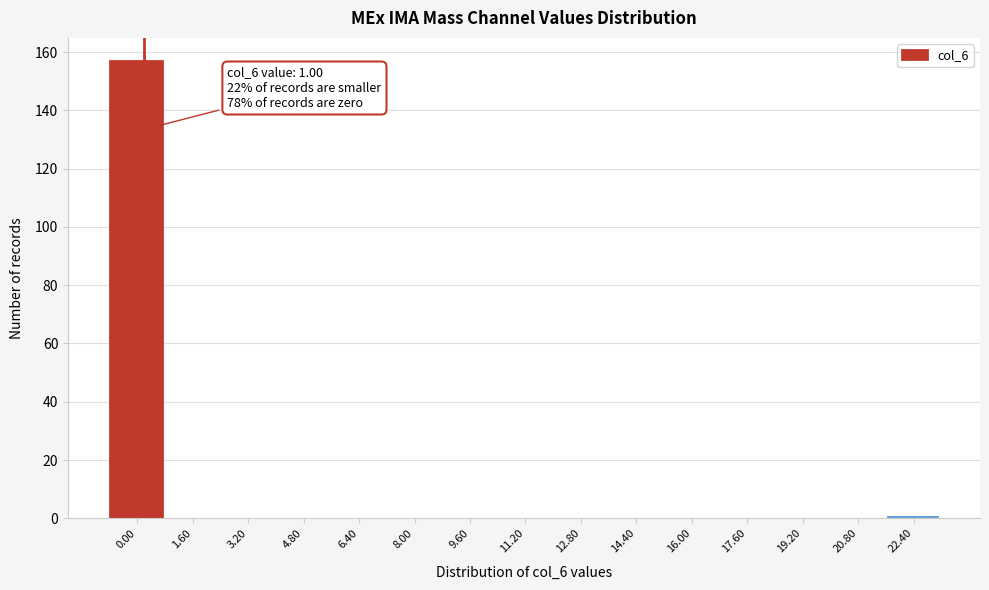

Reading left to right, list all the values displayed in this chart.

0.00=157	1.60=0	3.20=0	4.80=0	6.40=0	8.00=0	9.60=0	11.20=0	12.80=0	14.40=0	16.00=0	17.60=0	19.20=0	20.80=0	22.40=1